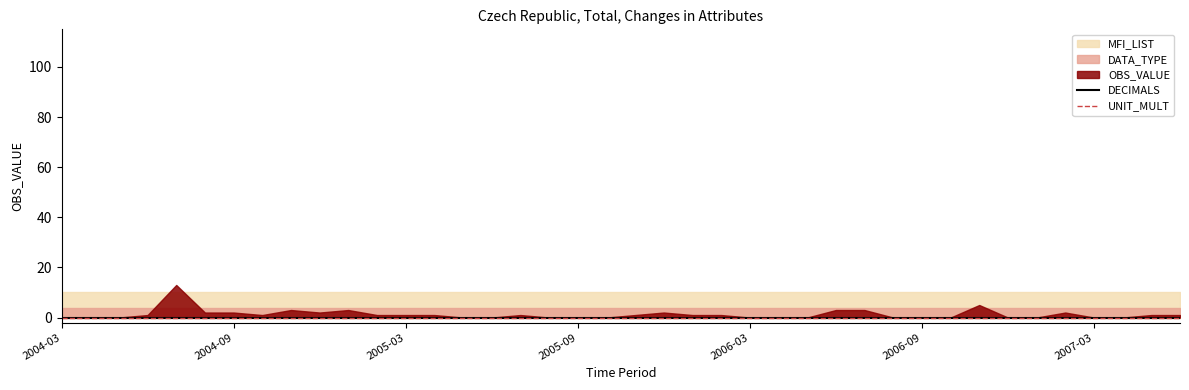

What is the label of the 26th point from the left?

2006-04